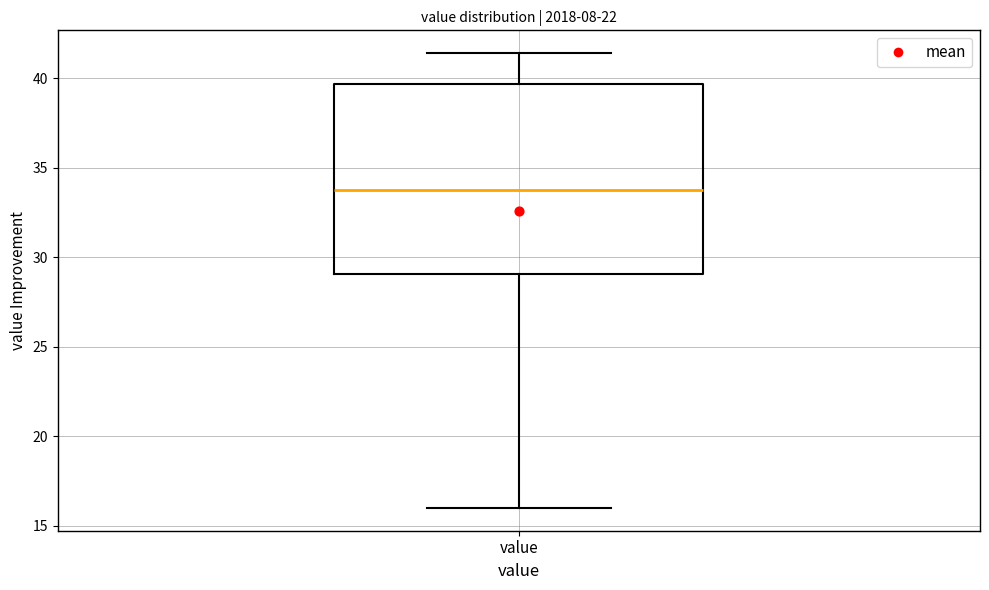

Read this box plot against the y-axis: the position of the median line, the range covered by the box, and the ends of both whiskers. The values are not printed on the chart, so give them approximately, as read against the axis.

median 34.0, box 29.0 to 39.5, whiskers 16.0 to 41.5